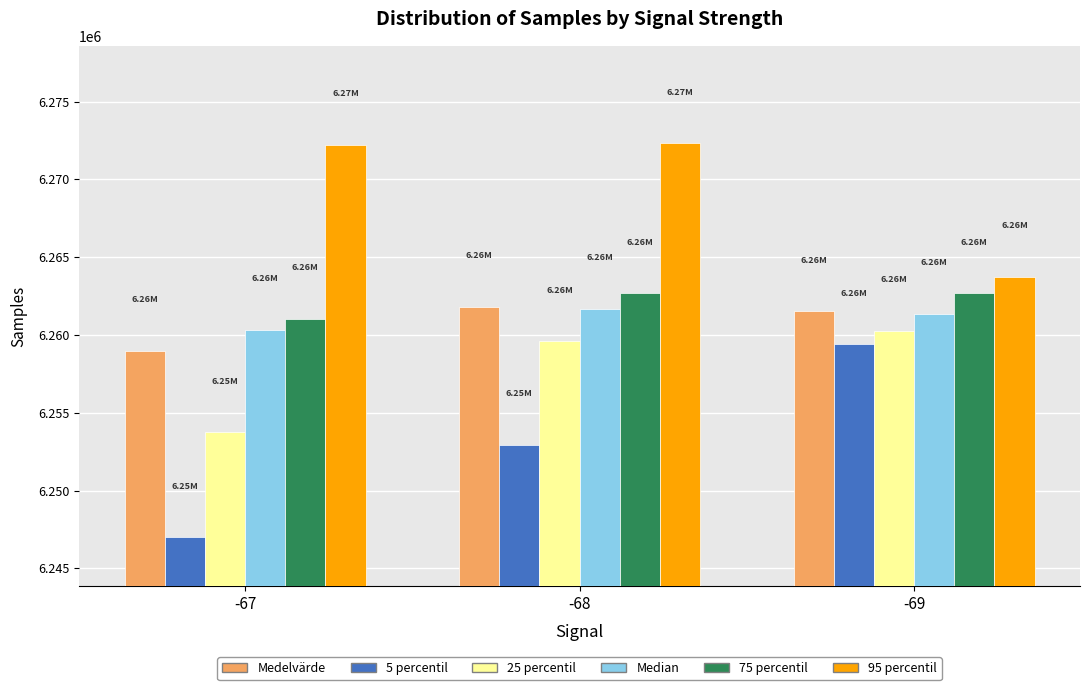

Is the value of Median at -69 greater than the value of 95 percentil at -68?

No